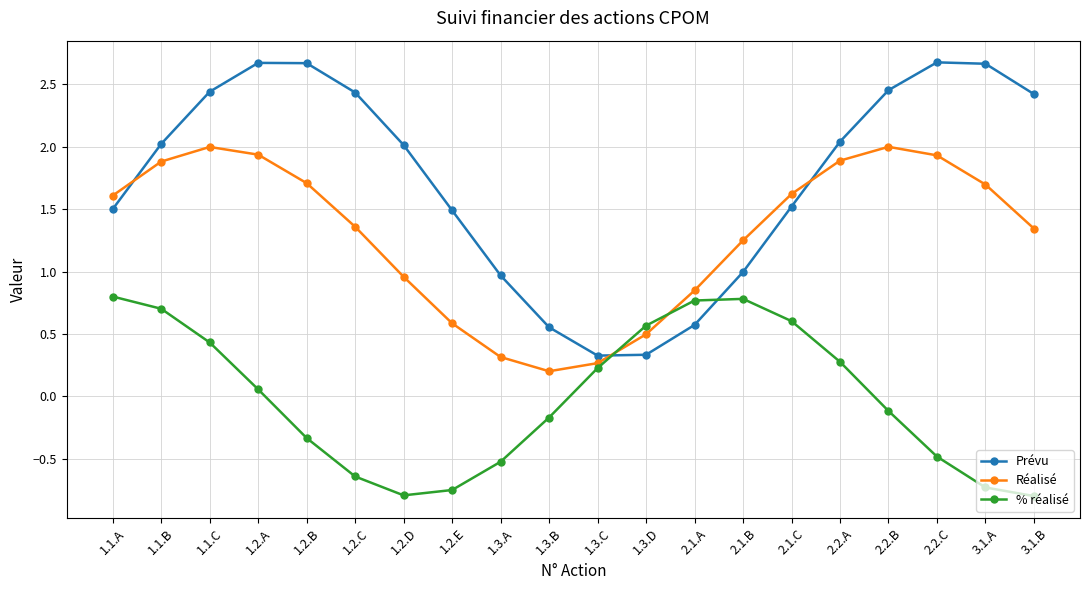

At which label does Réalisé first exceed 1?

1.1.A